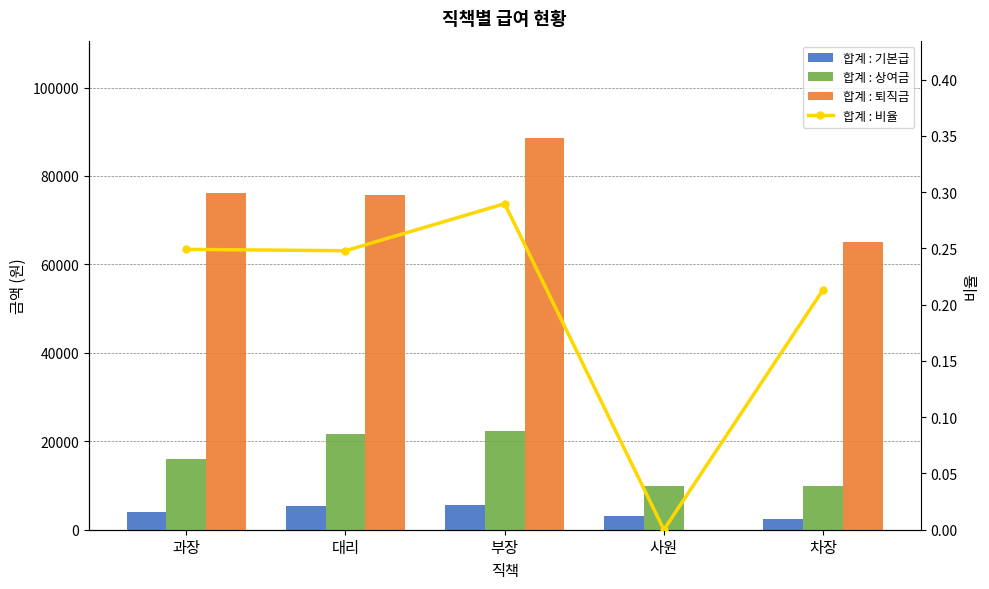

Reading left to right, extract all data points from this chart.

합계 : 기본급: 4000.0	5400.0	5600.0	3000.0	2500.0
합계 : 상여금: 16000.0	21600.0	22400.0	10000.0	10000.0
합계 : 퇴직금: 76080.0	75708.0	88480.0	0.0	65125.0
합계 : 비율: 0.2	0.2	0.3	0.0	0.2